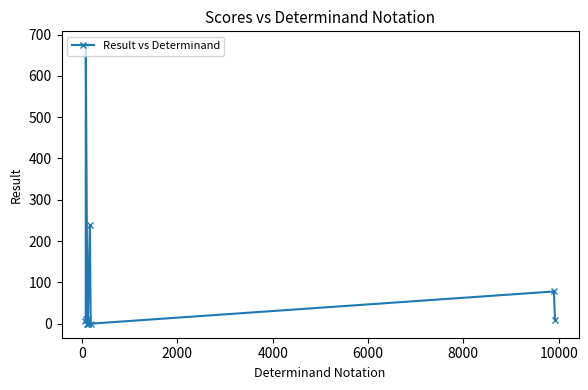

What is the maximum value shown in the chart?

674.0